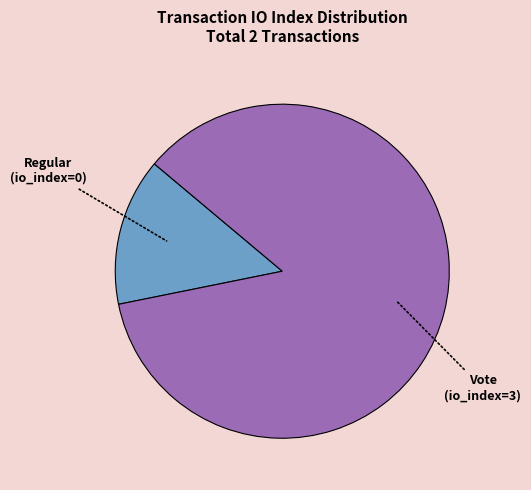

Is there any slice that represents more than half of the pie?

Yes